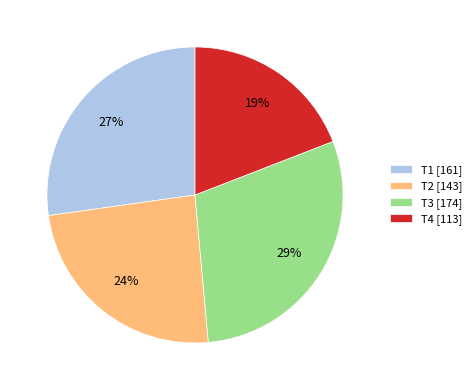

Between T1 and T4, which is larger?

T1